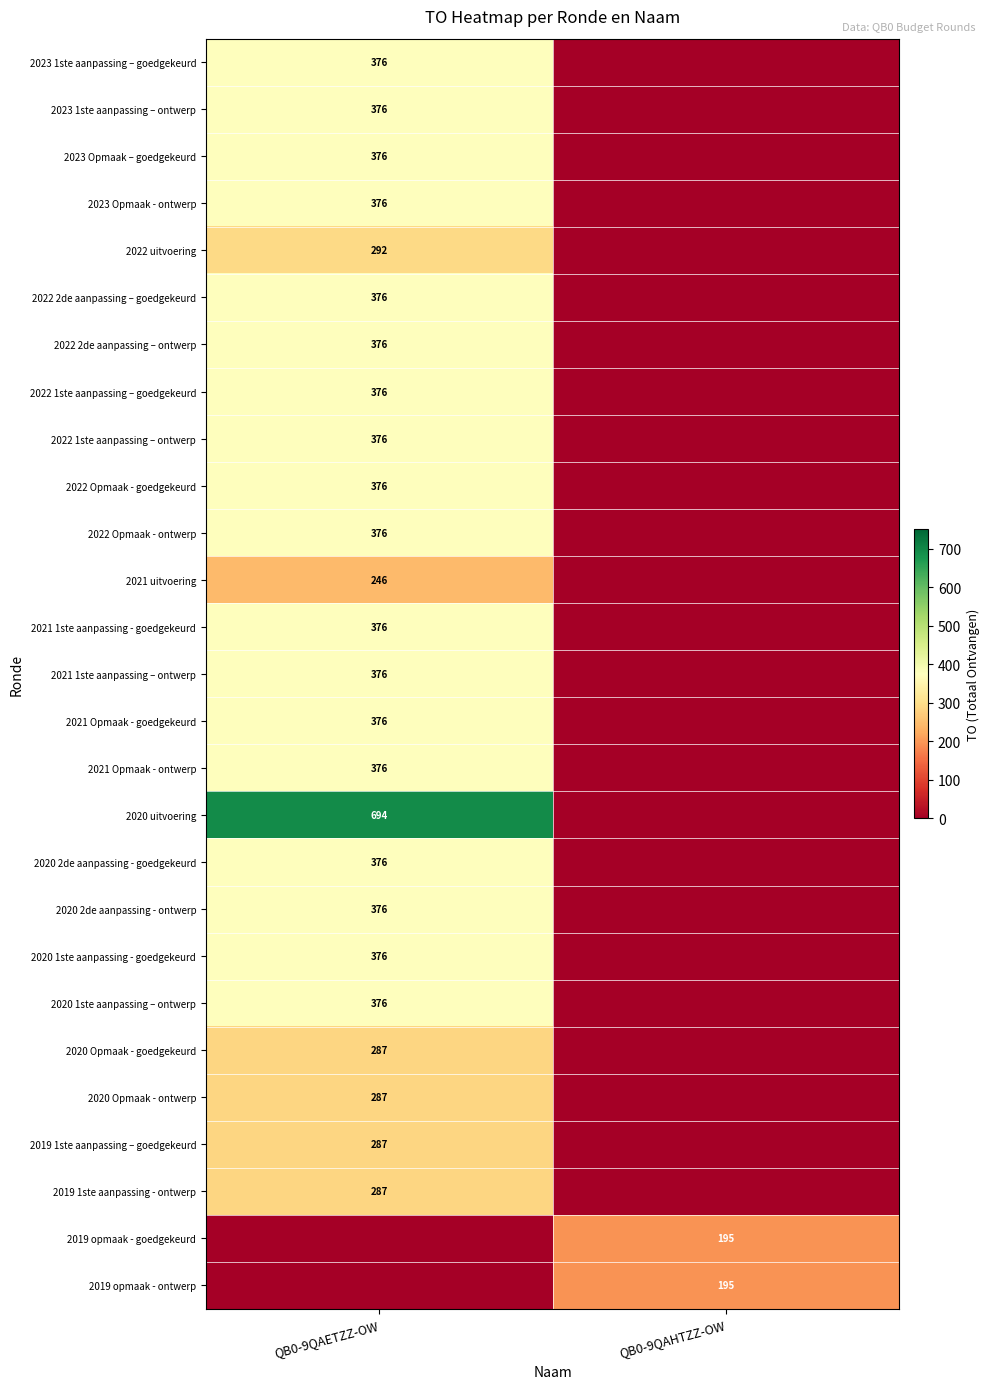

The 2020 2de aanpassing - ontwerp series shows 99 at QB0-9QAETZZ-OW. True or false?

False